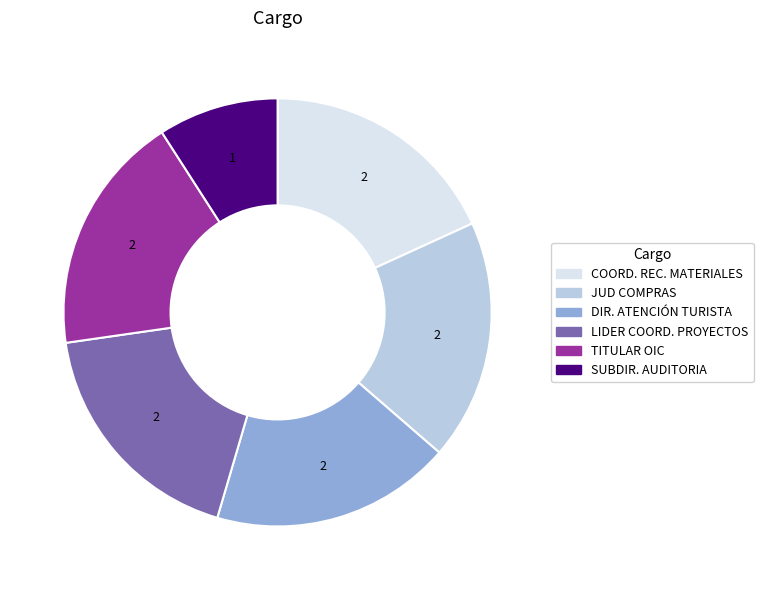

Is there any slice that represents more than half of the pie?

No